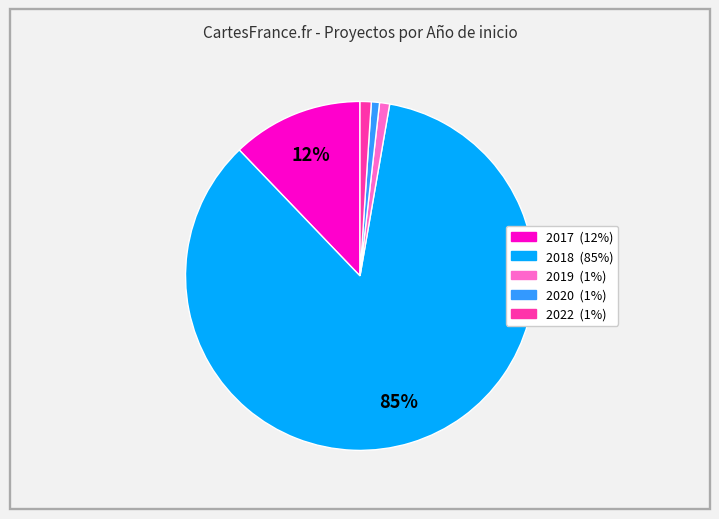

How many segments does this pie chart have?

5